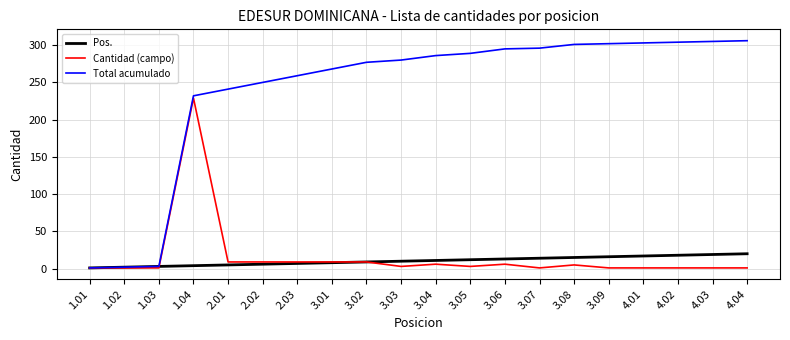

Rank the series by their maximum value, from highest to lowest.

Total acumulado, Cantidad (campo), Pos.